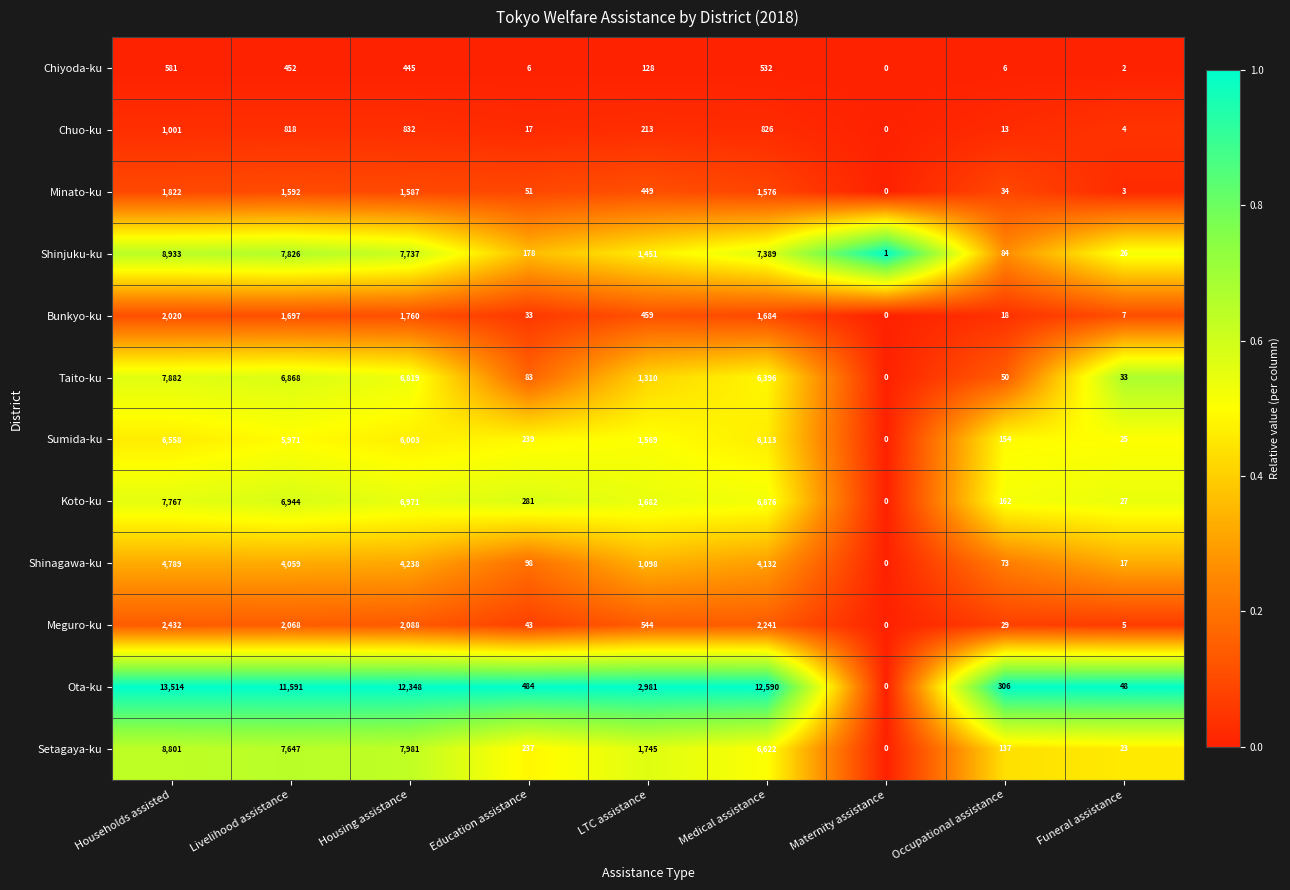

What is the spread (max minus min) of values at LTC assistance?

2853